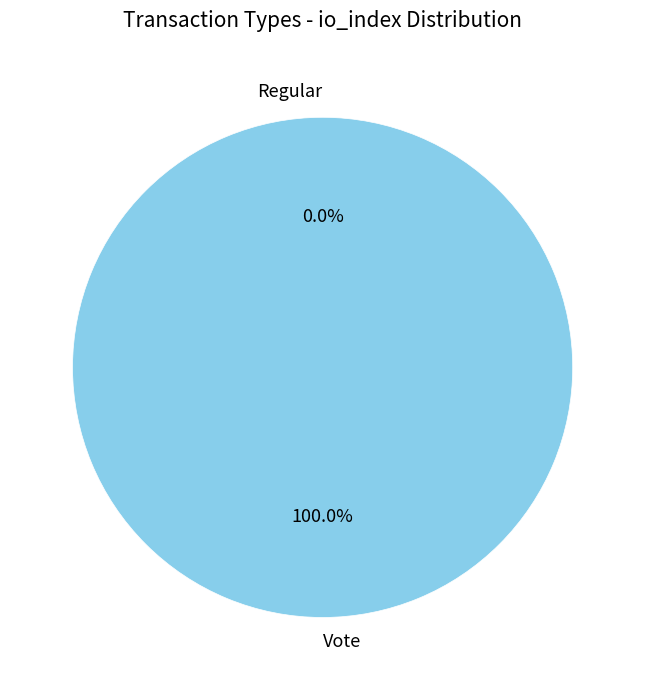

Which category accounts for the majority?

Vote